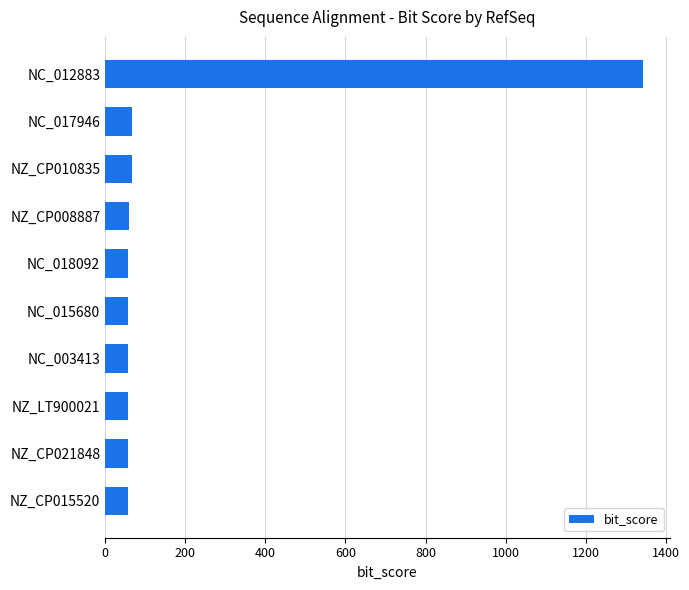

The chart shows a value of 1343 at NC_012883. True or false?

True